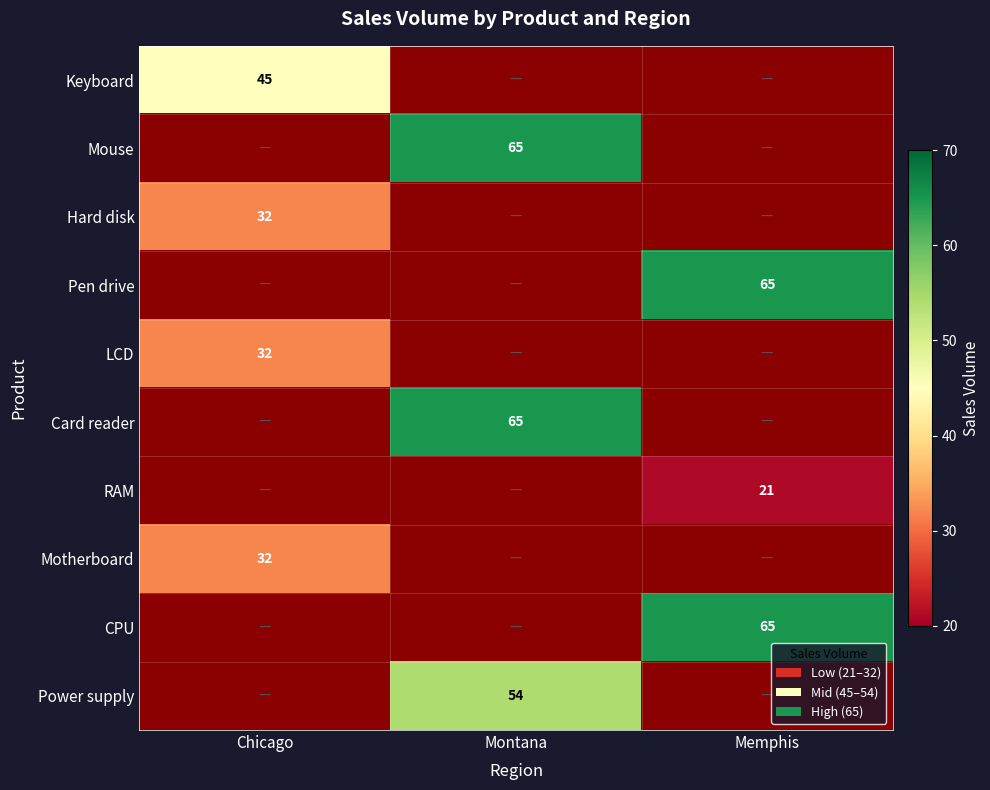

How many categories are shown in the chart?

3